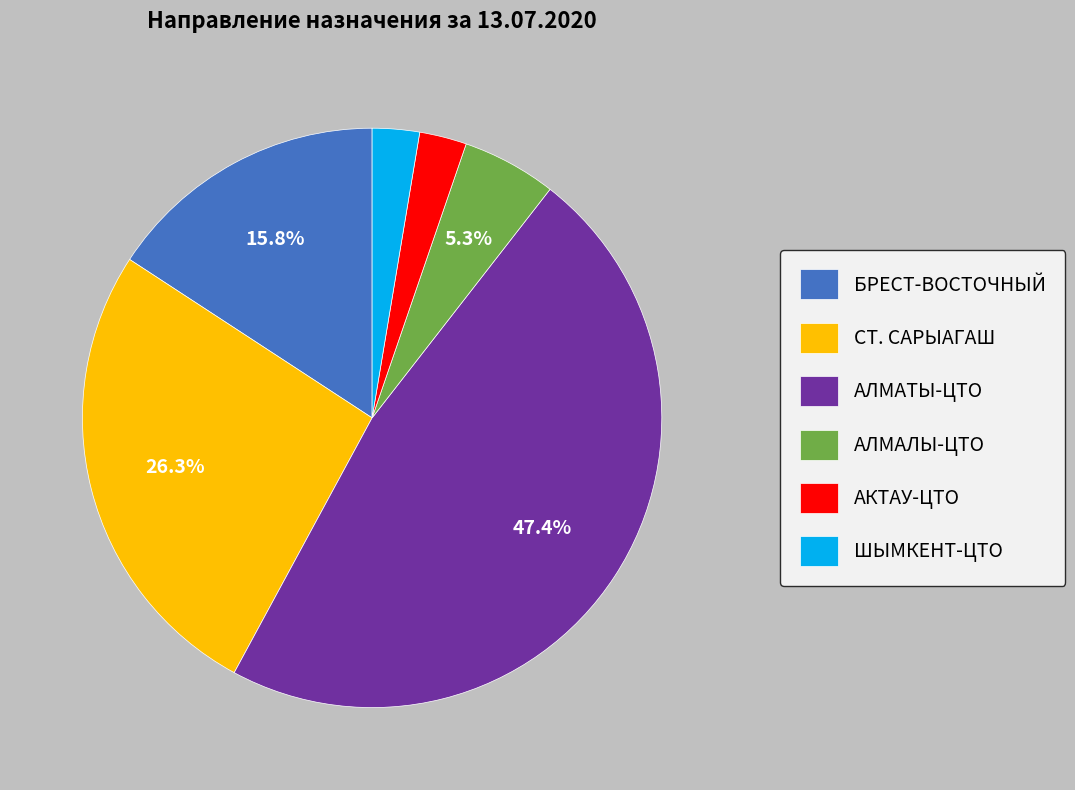

What is the ratio of the value at АЛМАТЫ-ЦТО to the value at СТ. САРЫАГАШ?

1.8